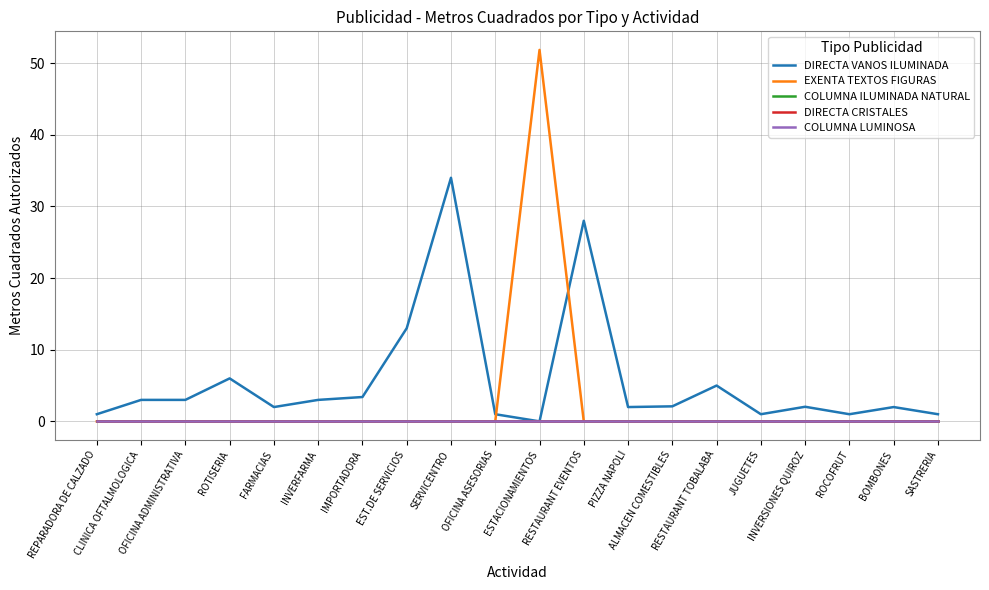

At which category is the sum across all series the highest?

ESTACIONAMIENTOS